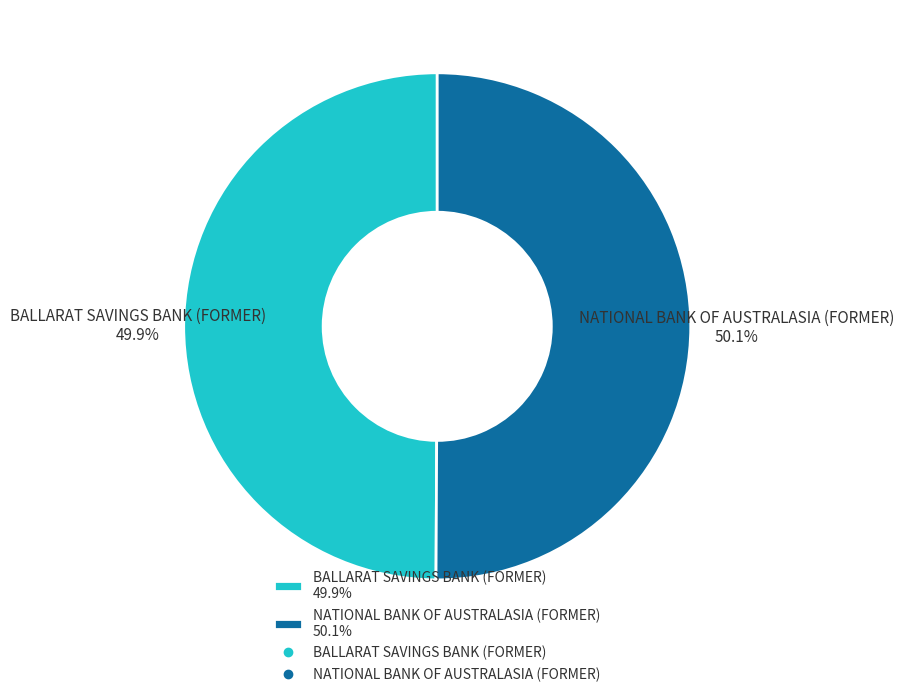

What percentage is the NATIONAL BANK OF AUSTRALASIA (FORMER) slice, to the nearest percent?

50%